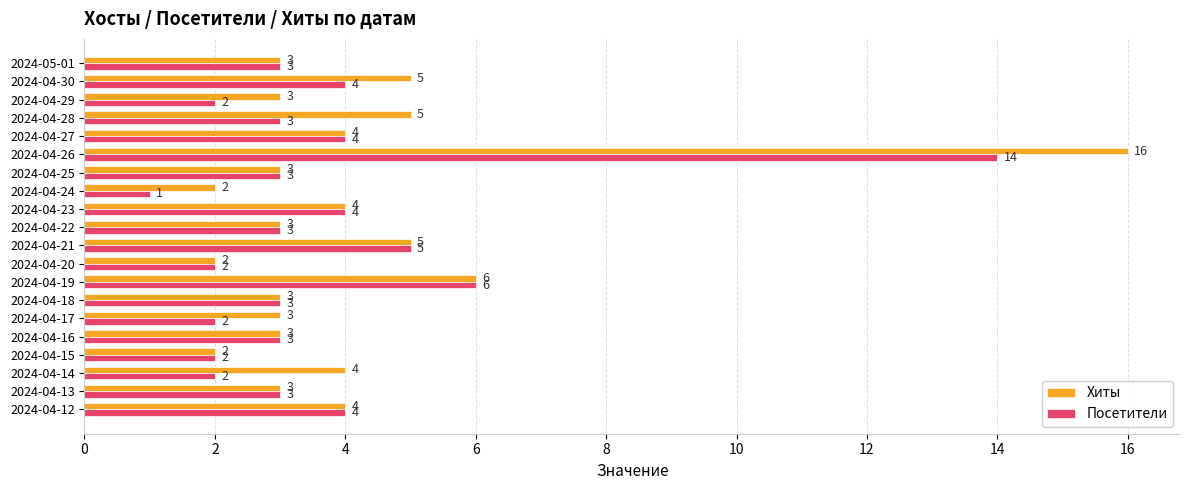

Is the value of Хиты at 2024-04-12 greater than the value of Посетители at 2024-04-16?

Yes